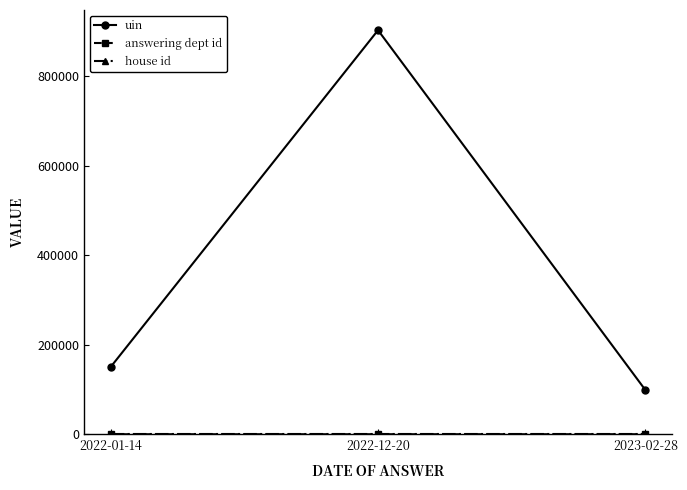

Is it true that uin equals 61284 at 2023-02-28?

False